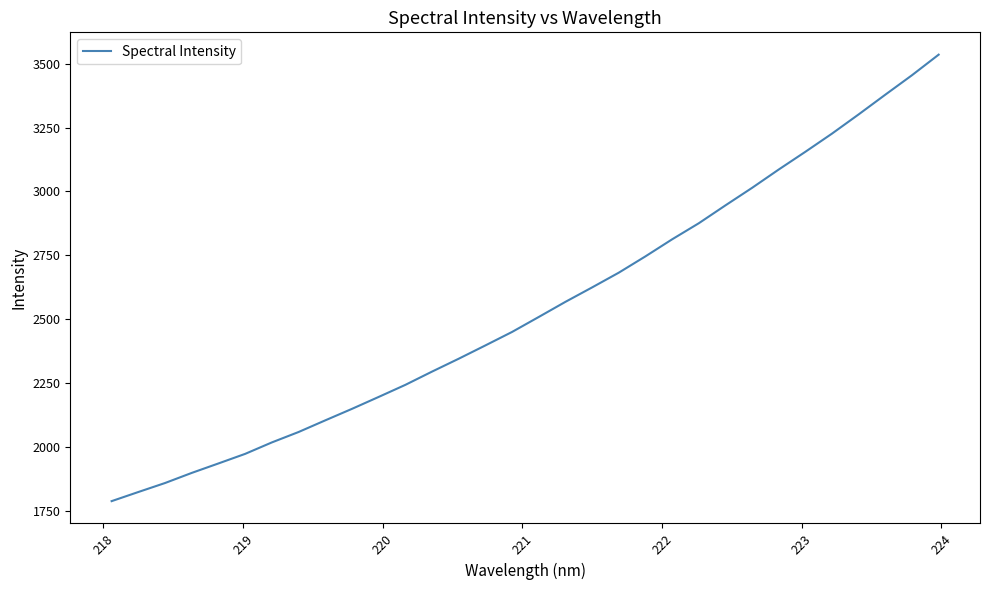

What is the maximum value shown in the chart?

3535.0